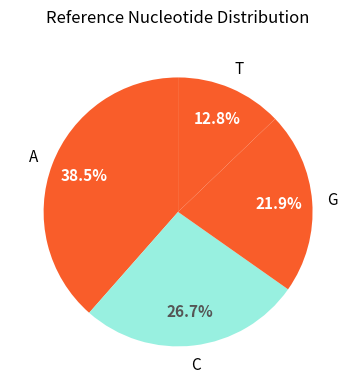

What is the ratio of the value at A to the value at G?

1.8